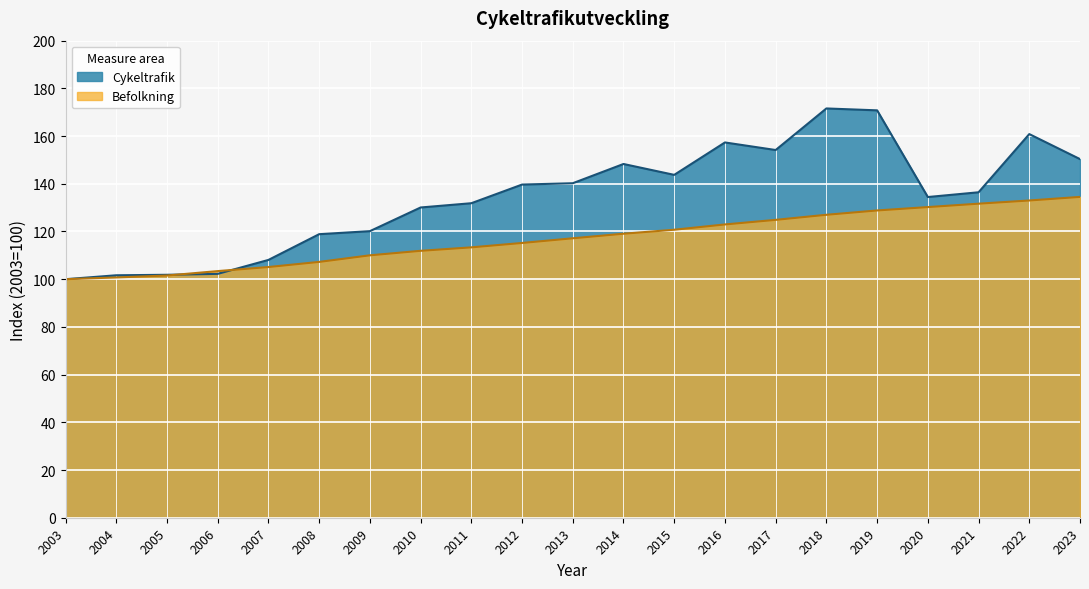

Reading left to right, transcribe all the data shown in this chart.

Cykeltrafik: 100.0	101.6	101.8	102.2	108.1	118.9	120.1	130.1	131.9	139.7	140.2	148.3	143.7	157.3	154.2	171.6	170.8	134.4	136.4	160.8	150.3
Befolkning: 100.0	100.7	101.5	103.4	105.1	107.2	110.0	111.9	113.3	115.2	117.2	119.1	120.7	123.0	124.9	127.0	128.8	130.2	131.7	133.0	134.5